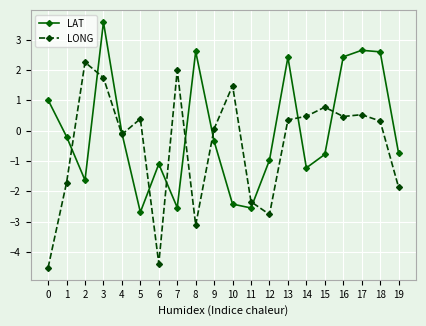

How many values in LONG are below zero?

8